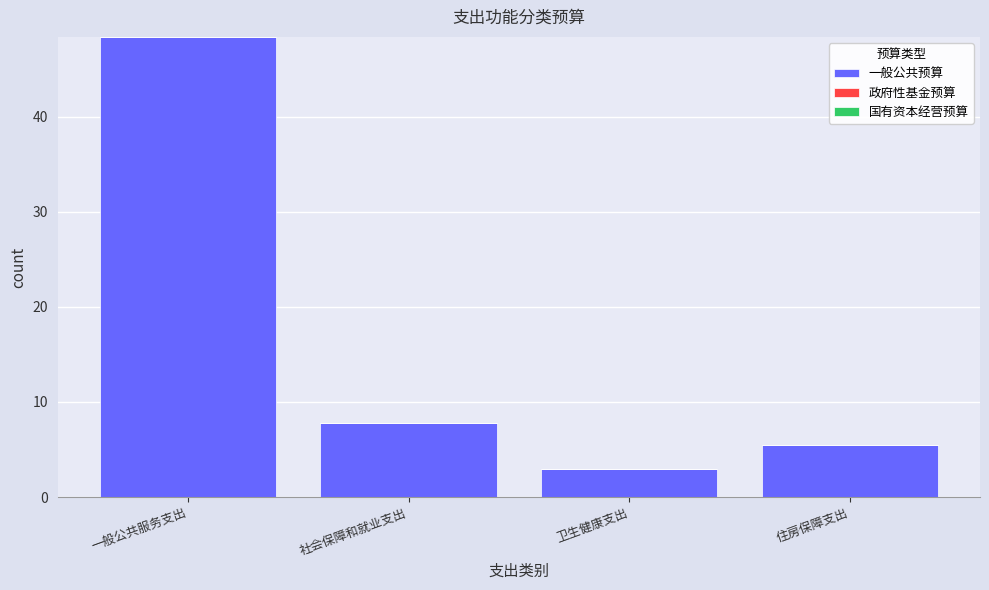

Reading left to right, what are all the values shown in this chart?

一般公共服务支出=48.4	社会保障和就业支出=7.8	卫生健康支出=2.9	住房保障支出=5.5